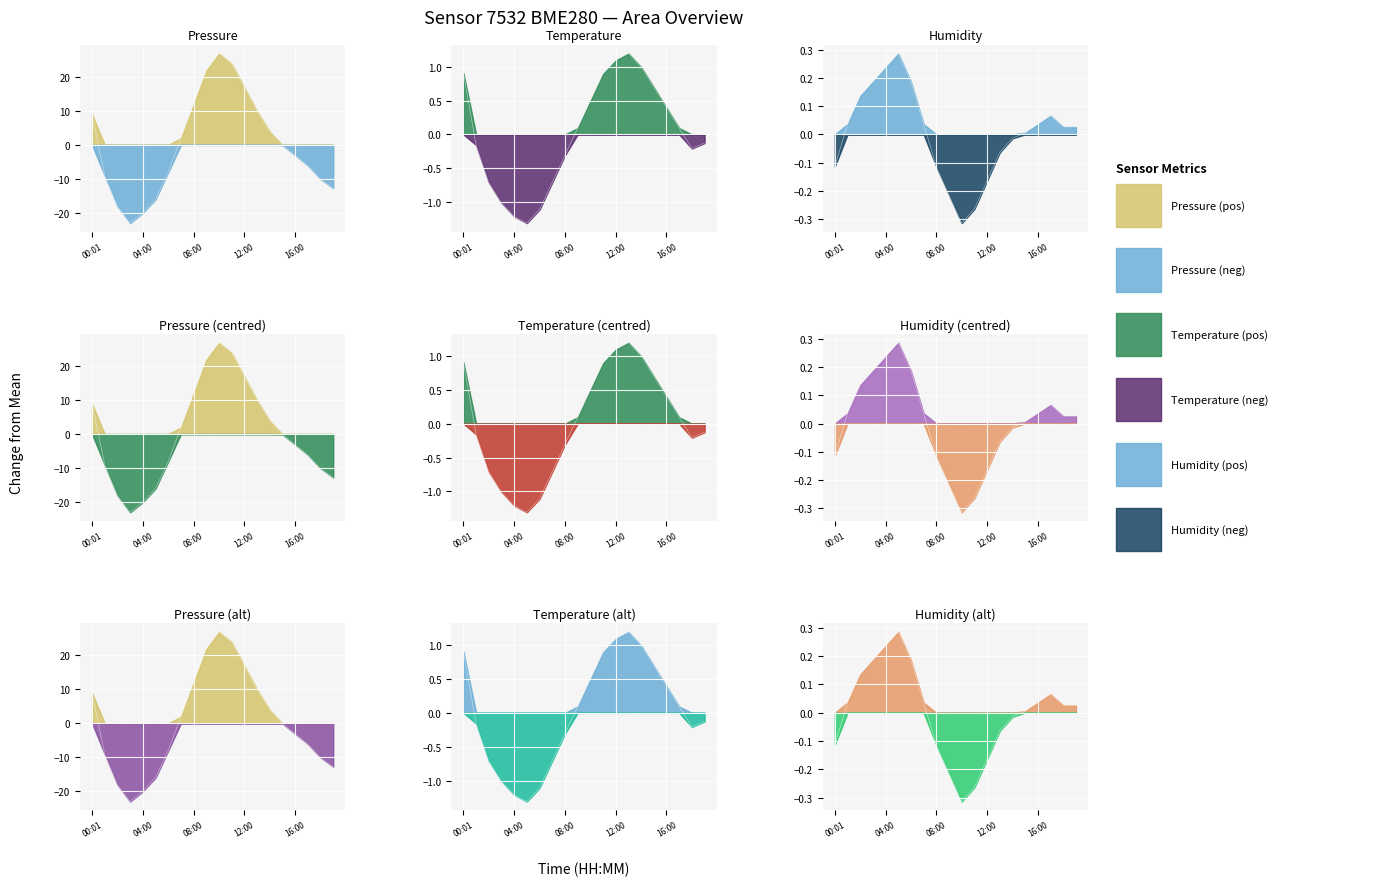

How many values in the temperature series exceed 0?

10